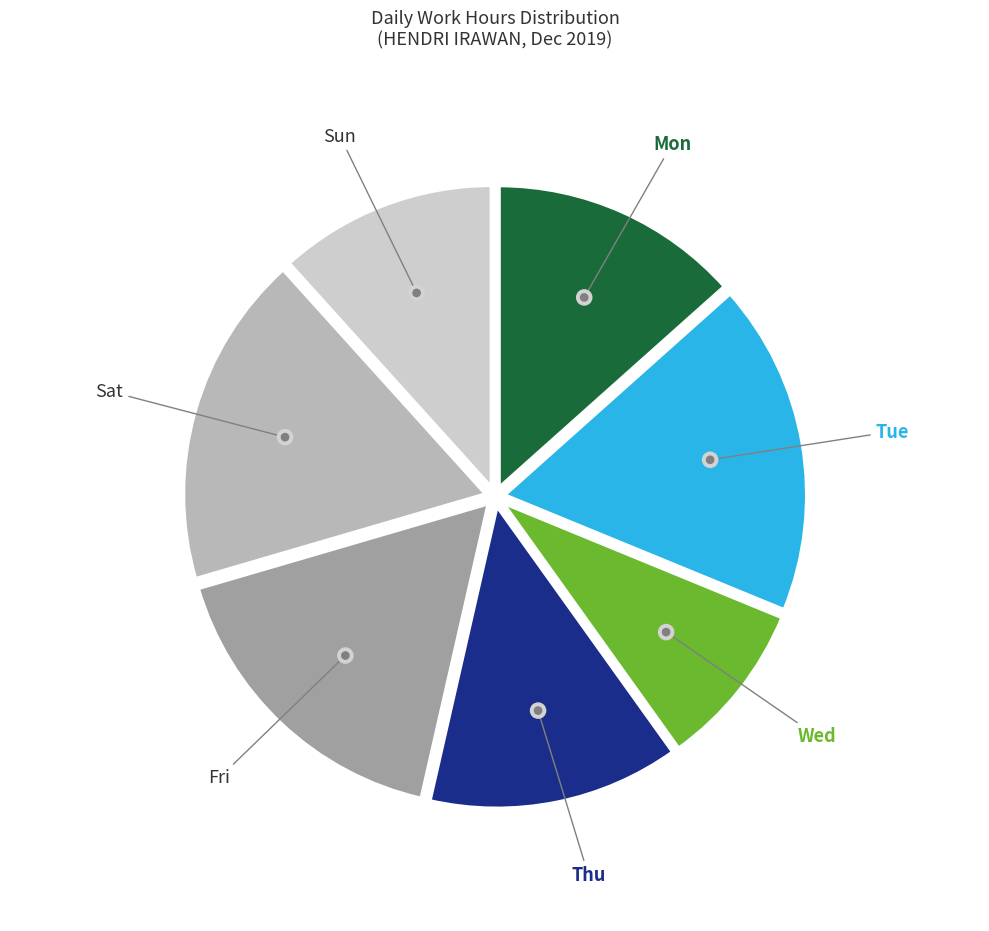

Is there a majority slice in this chart?

No